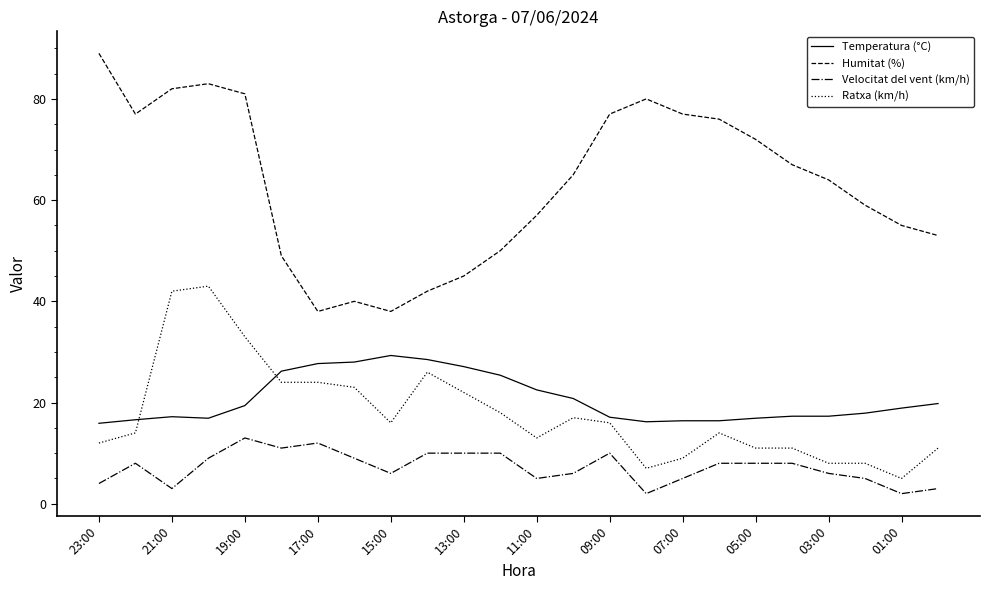

True or false: Temperatura (°C) and Velocitat del vent (km/h) cross at least once.

False